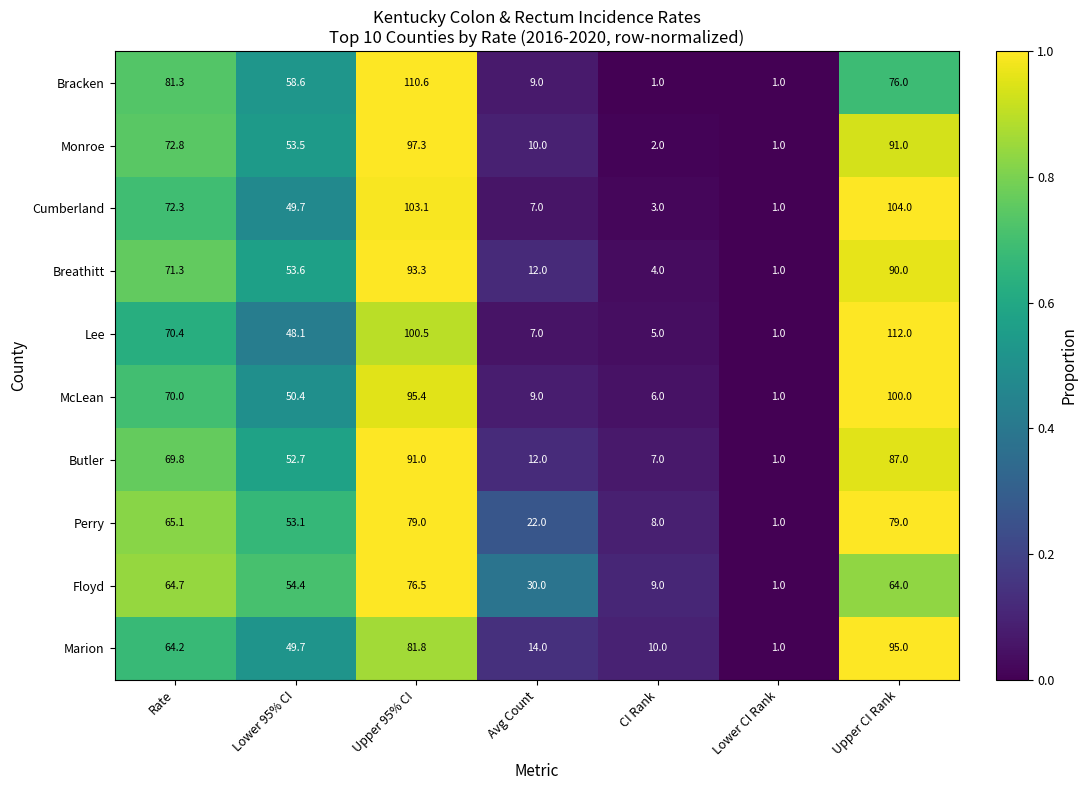

How many data points in McLean are less than 50?

3